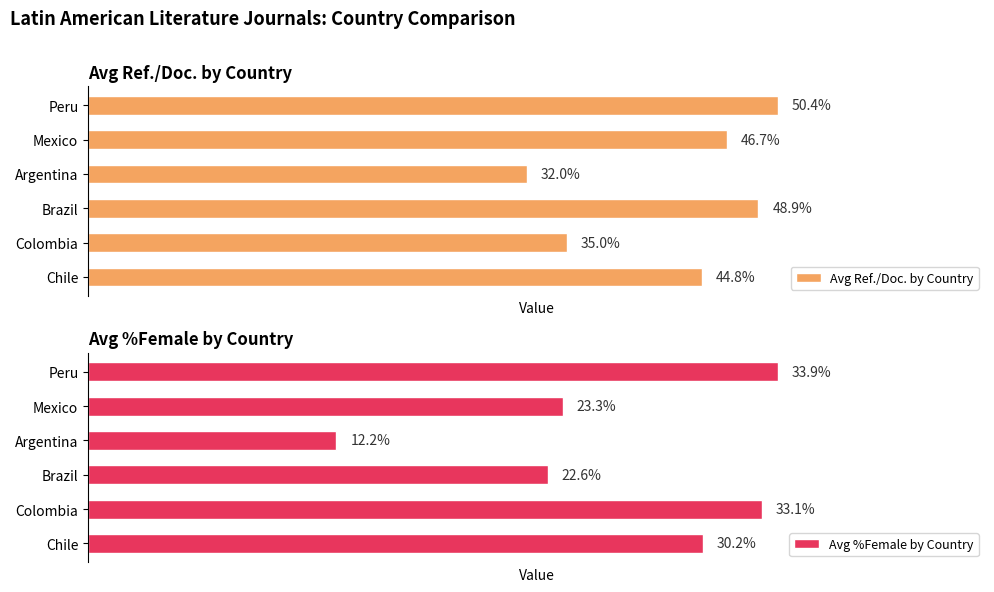

At which label is Avg Ref./Doc. by Country closest to 41?

Chile